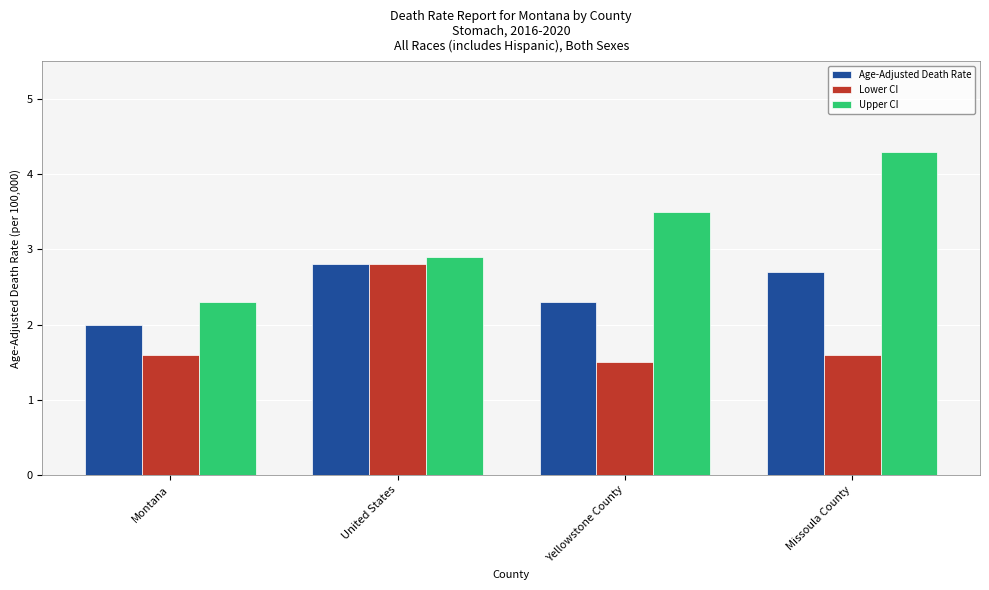

What position from the right is Montana?

4